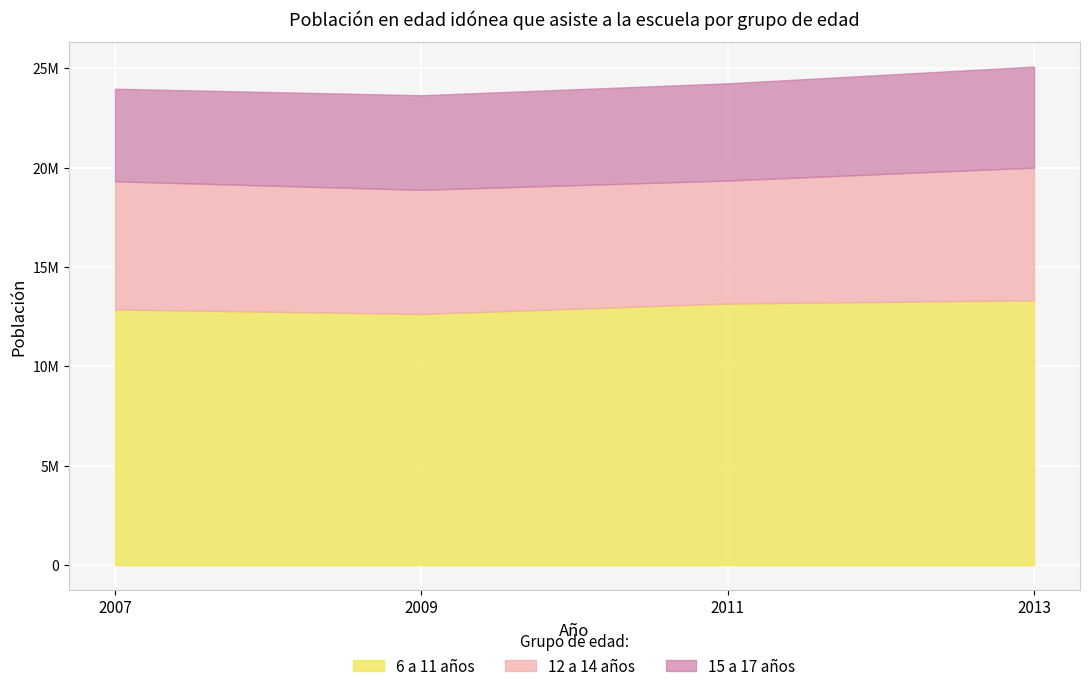

What is the maximum value shown in the chart?

13321047